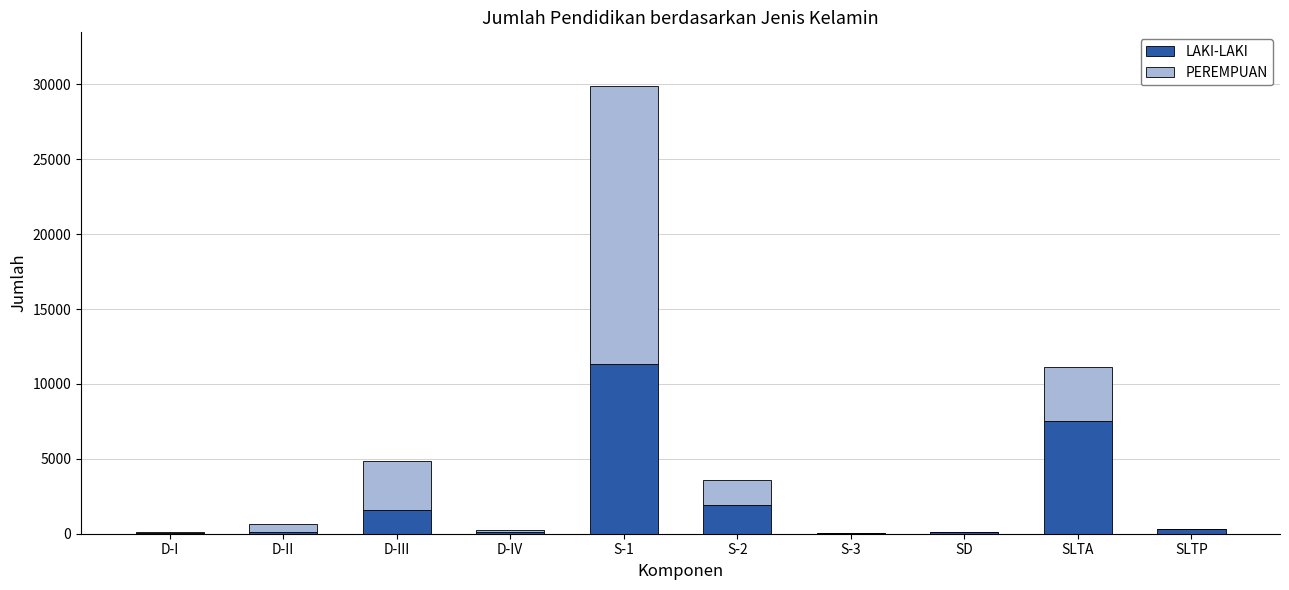

Are the bars grouped side by side (vs. stacked)?

No